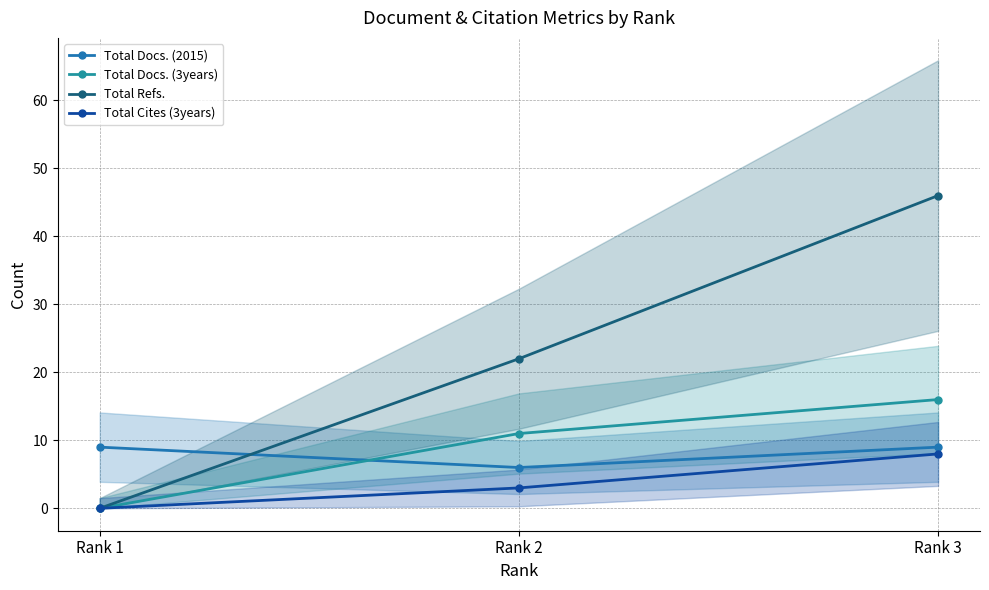

At which label does Total Docs. (3years) first exceed 11?

Rank 3